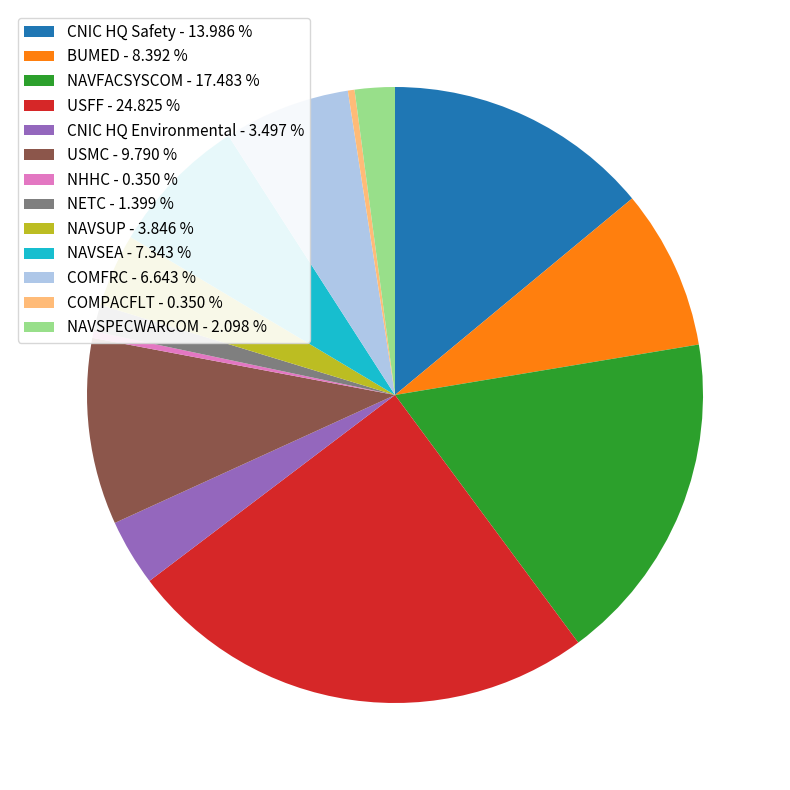

Is there a majority slice in this chart?

No